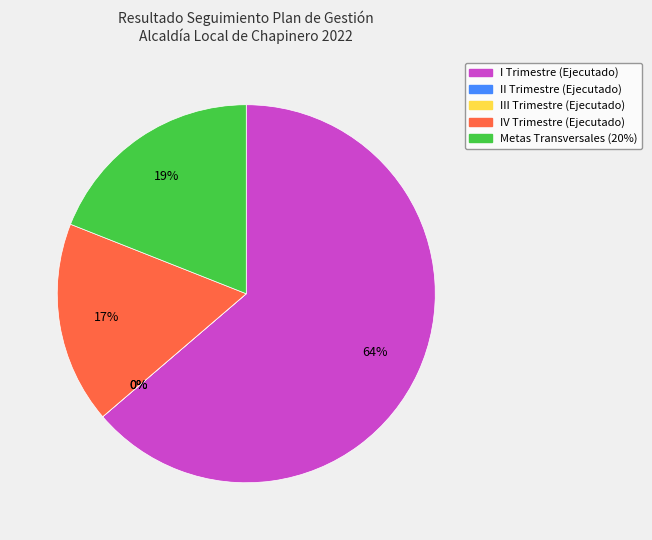

Is there any slice that represents more than half of the pie?

Yes